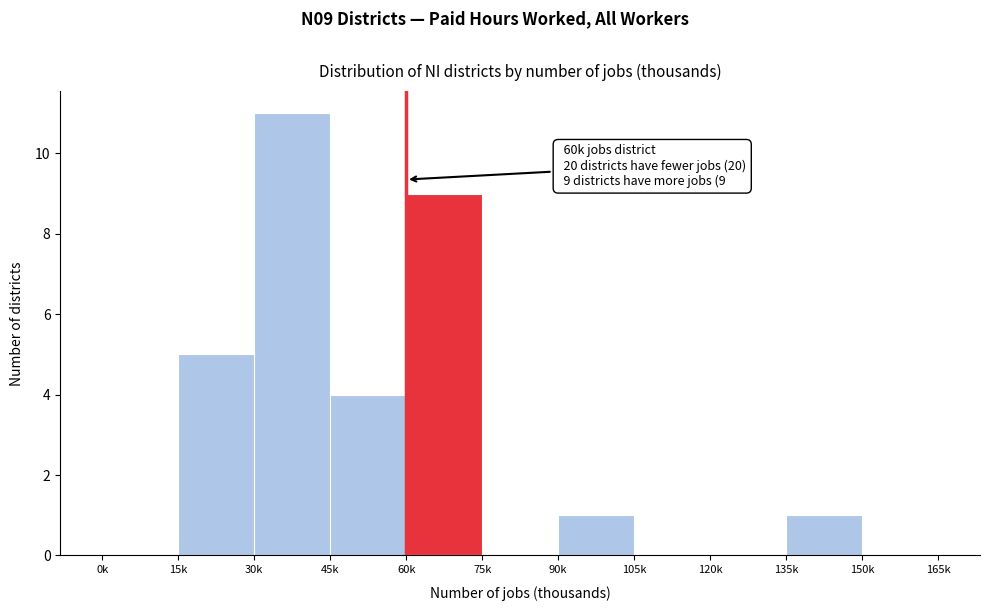

Reading left to right, transcribe all the data shown in this chart.

0k=0	15k=5	30k=11	45k=4	60k=9	75k=0	90k=1	105k=0	120k=0	135k=1	150k=0